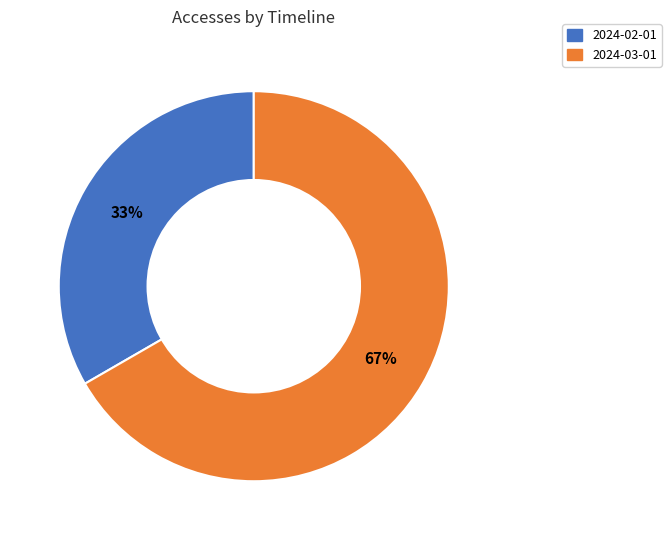

To the nearest percent, what is the average slice percentage?

50%